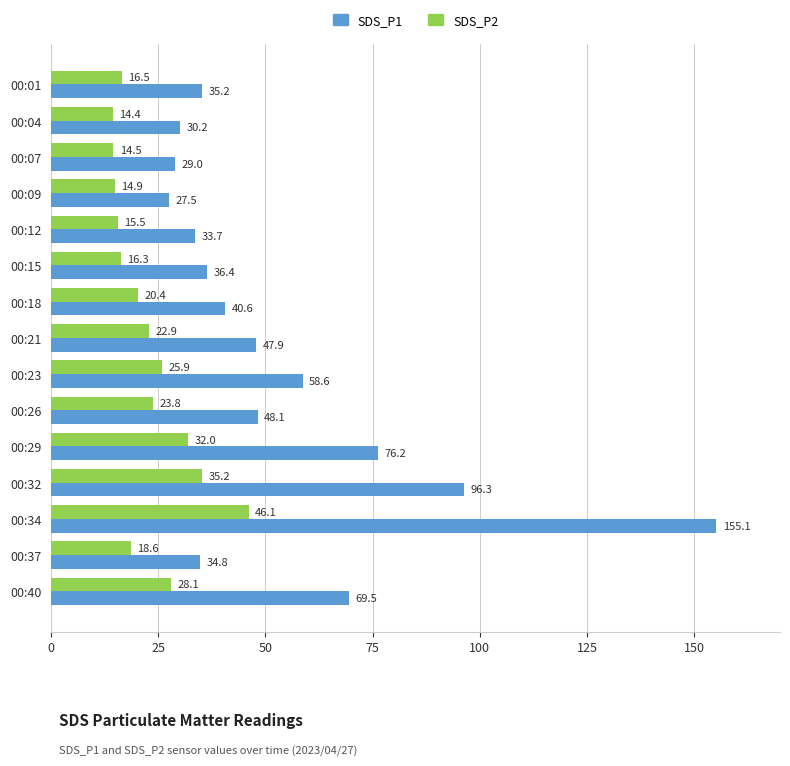

What is the average value of the SDS_P2 series?

23.0